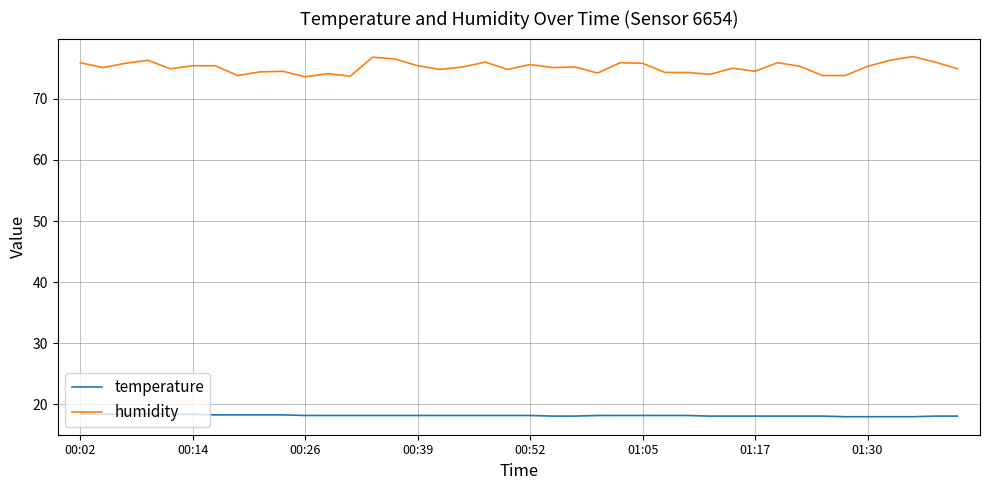

True or false: temperature and humidity cross at least once.

False